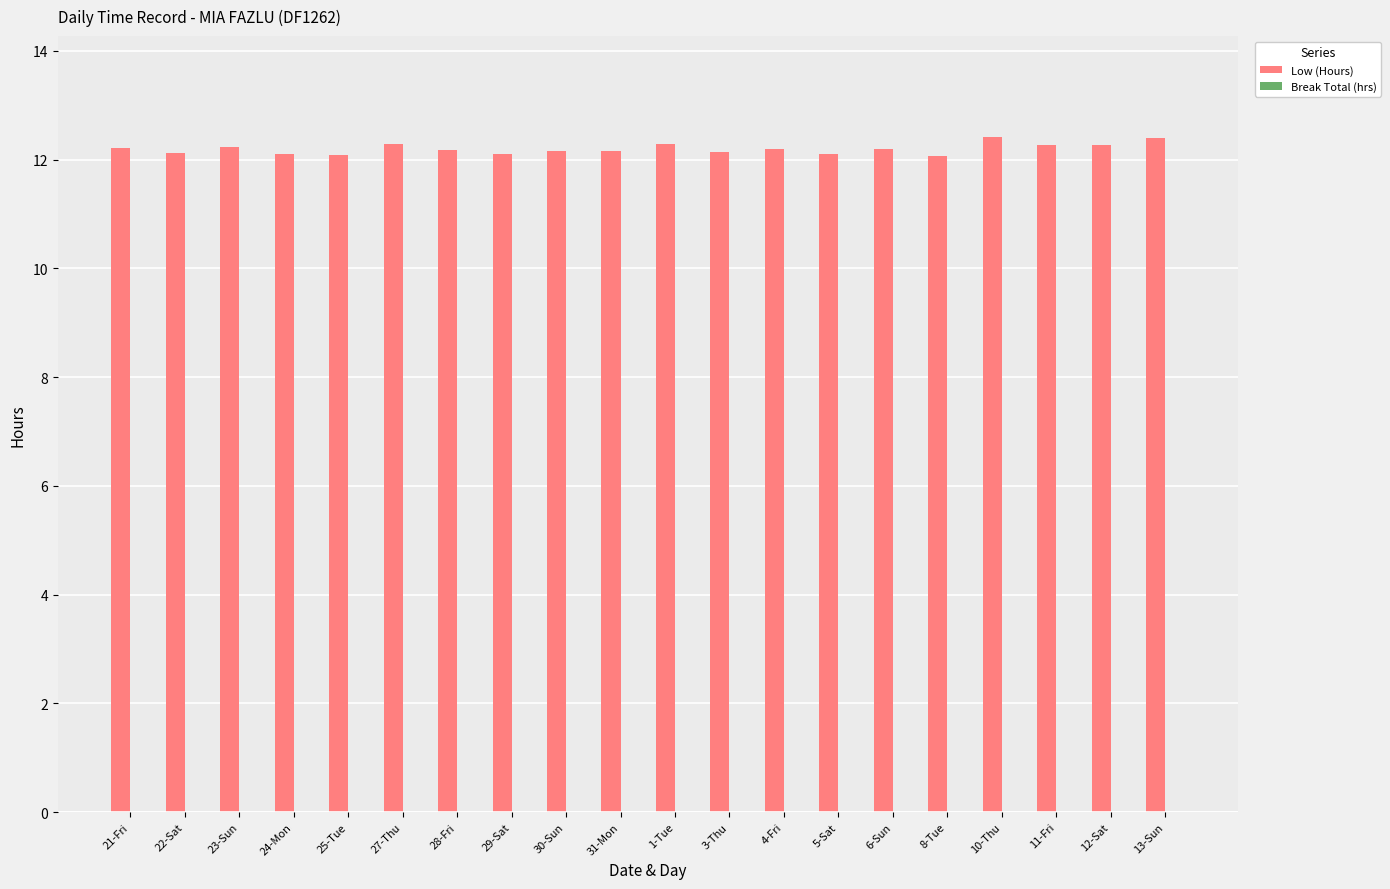

What is the ratio of the value at 10-Thu to the value at 29-Sat?

1.0